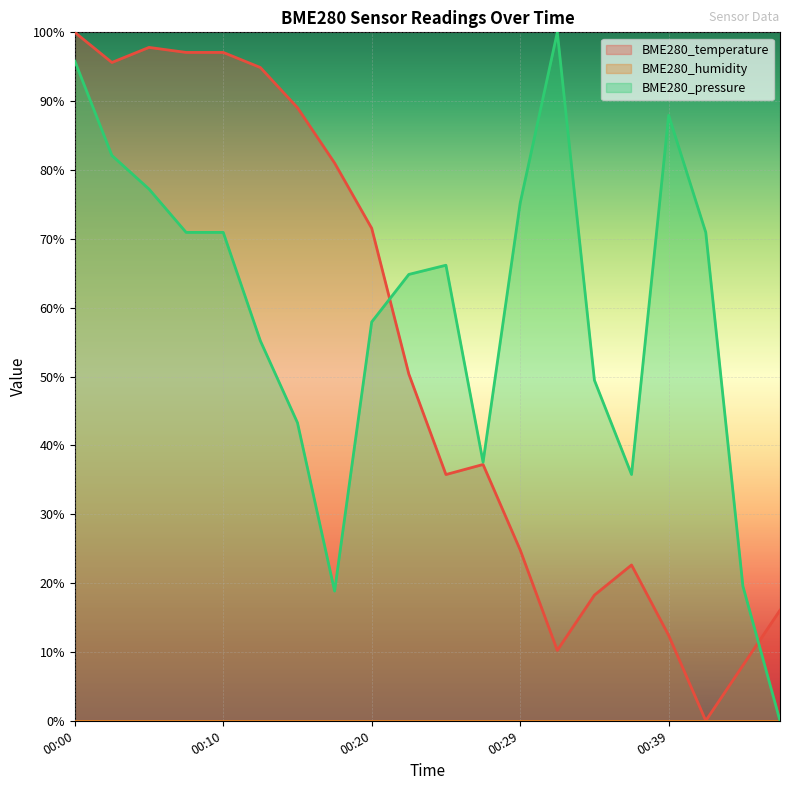

Reading right to left, list all the values displayed in this chart.

BME280_temperature: 16.1	8.0	0.0	12.4	22.6	18.2	10.2	24.8	37.2	35.8	50.4	71.5	81.0	89.1	94.9	97.1	97.1	97.8	95.6	100.0
BME280_pressure: 0.0	19.6	70.9	87.9	35.8	49.5	100.0	75.2	37.6	66.2	64.8	57.9	18.8	43.3	55.2	70.9	70.9	77.2	82.1	95.8